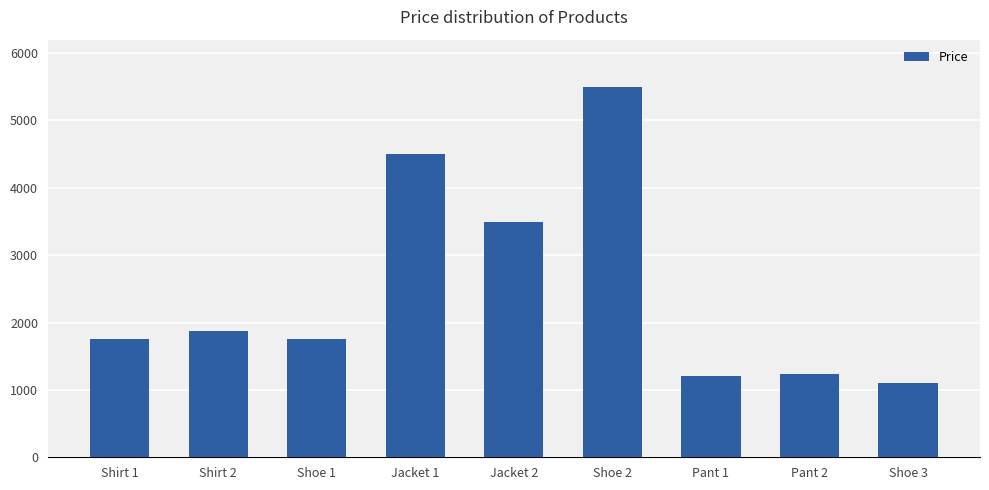

What is the minimum value shown in the chart?

1100